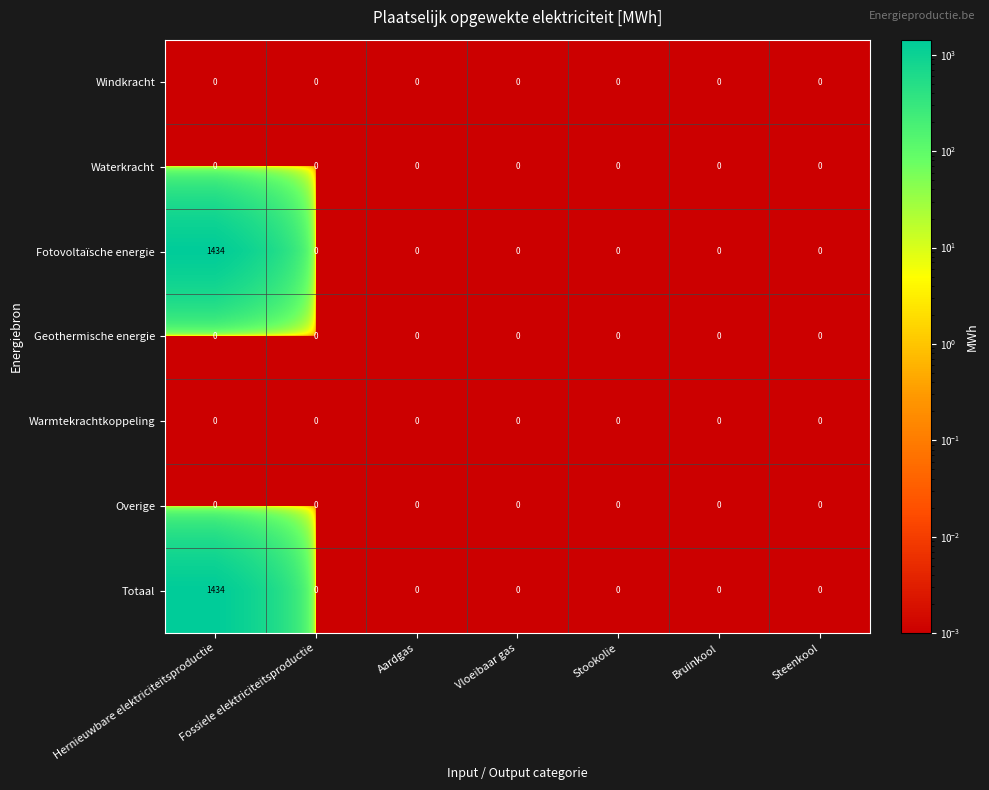

What is the spread (max minus min) of values at Hernieuwbare elektriciteitsproductie?

1434